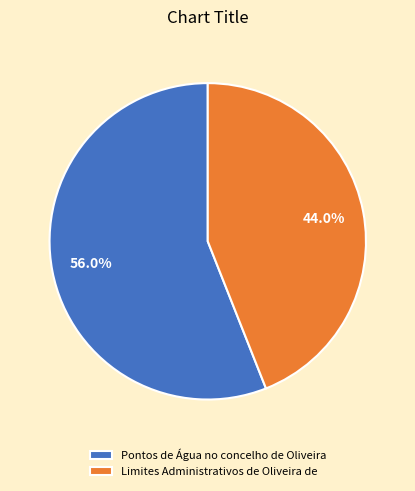

Does any single category account for the majority?

Yes